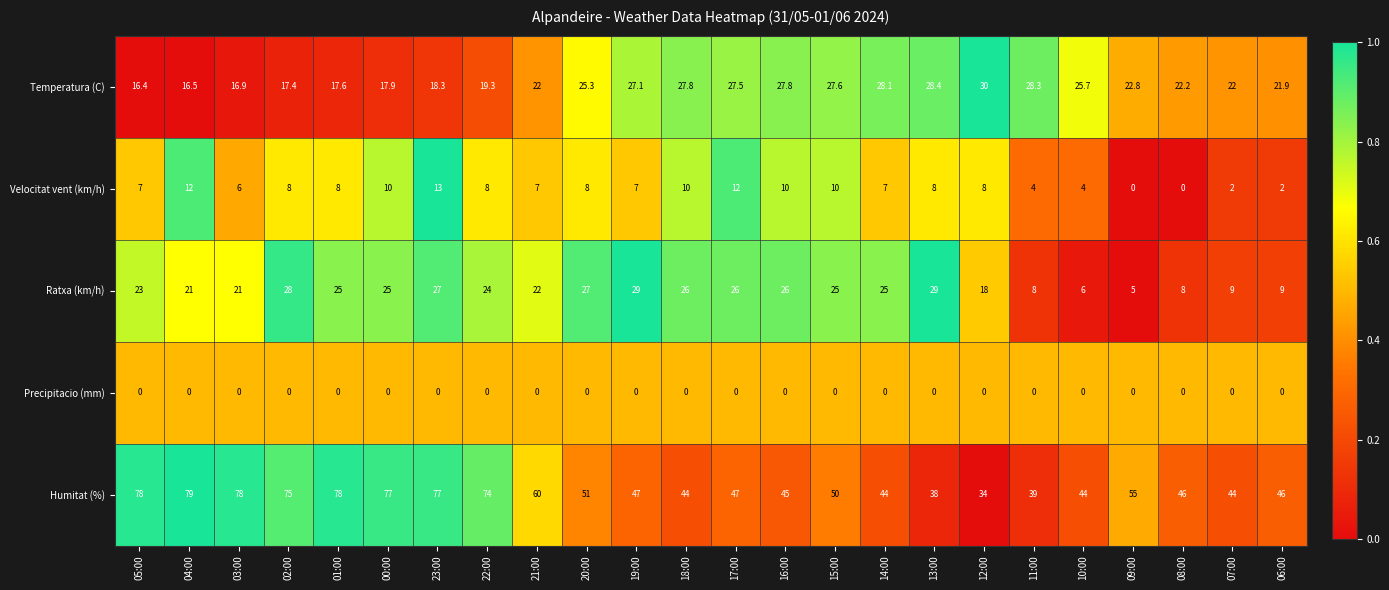

At which label does Ratxa (km/h) first exceed 25?

02:00